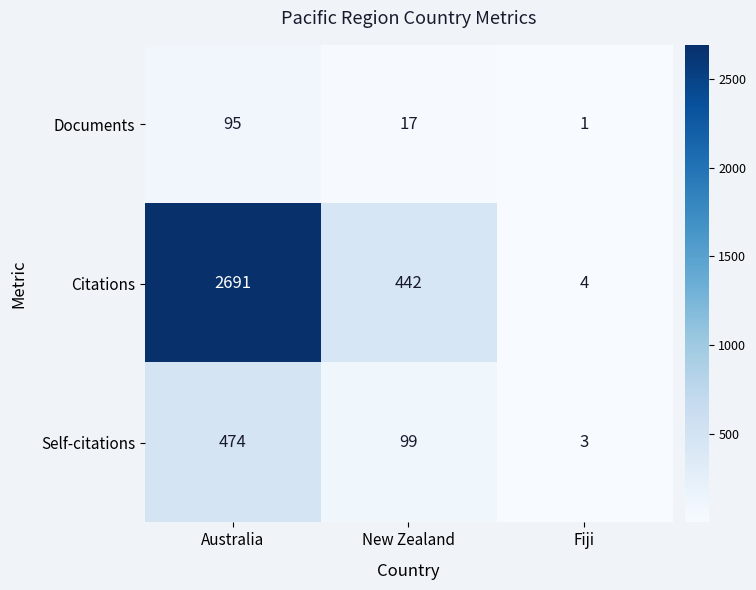

Reading left to right, what are all the values shown in this chart?

Documents: 95	17	1
Citations: 2691	442	4
Self-citations: 474	99	3